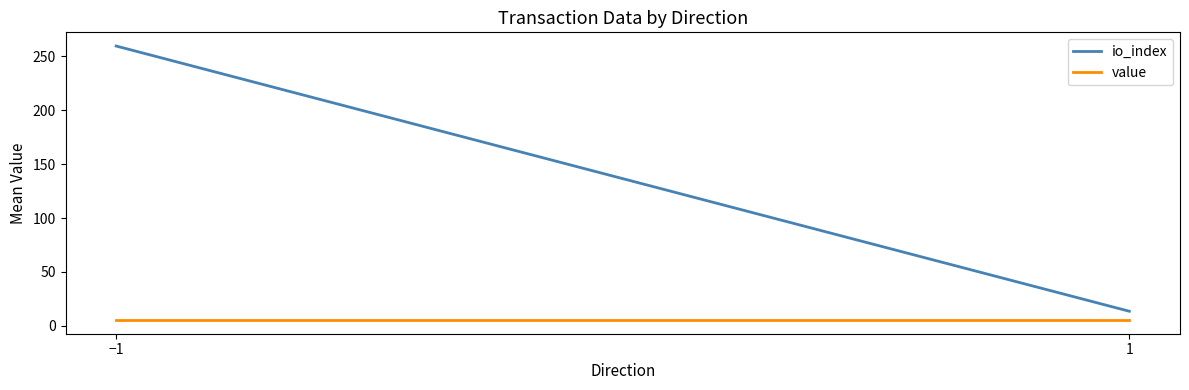

Reading left to right, transcribe all the data shown in this chart.

io_index: 259.5	13.5
value: 5.4	5.4